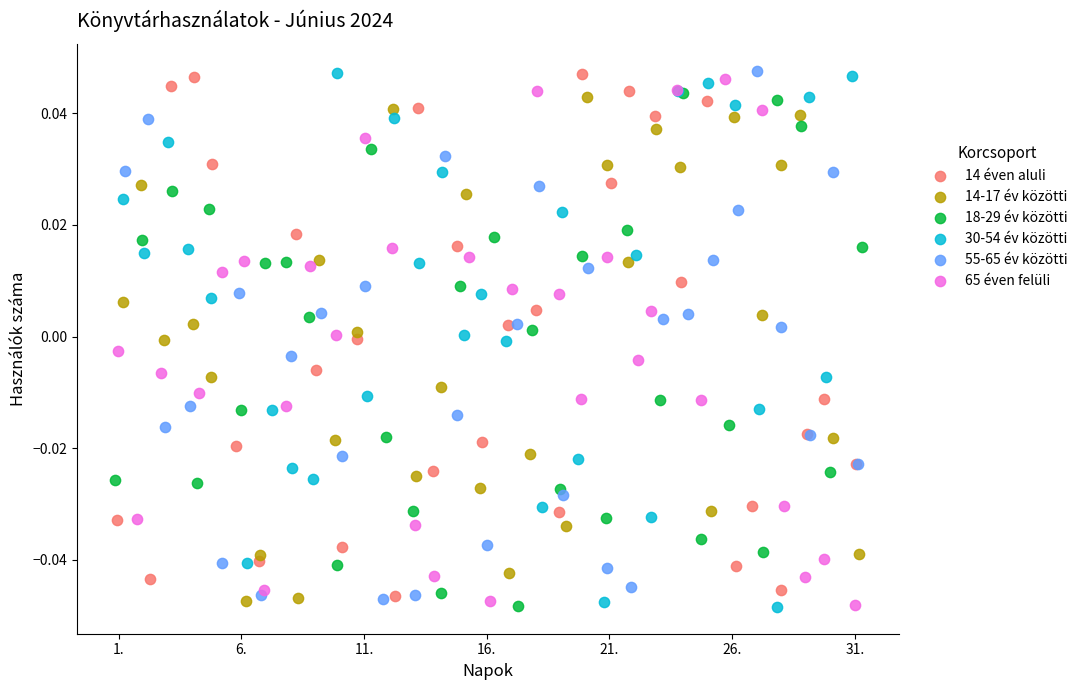

What are all the series names shown in the legend?

14 éven aluli, 14-17 év közötti, 18-29 év közötti, 30-54 év közötti, 55-65 év közötti, 65 éven felüli